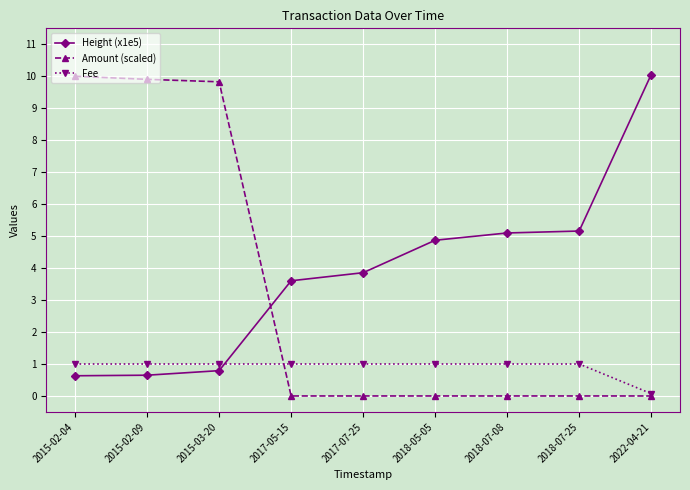

What is the difference between the highest and lowest values at 2015-03-20?

9.0